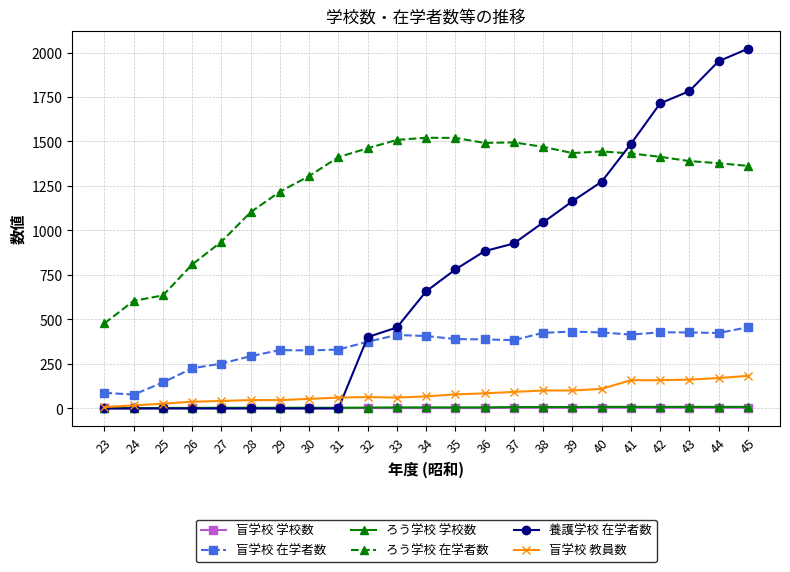

True or false: 盲学校 学校数 has a value of 4 at 38.

True